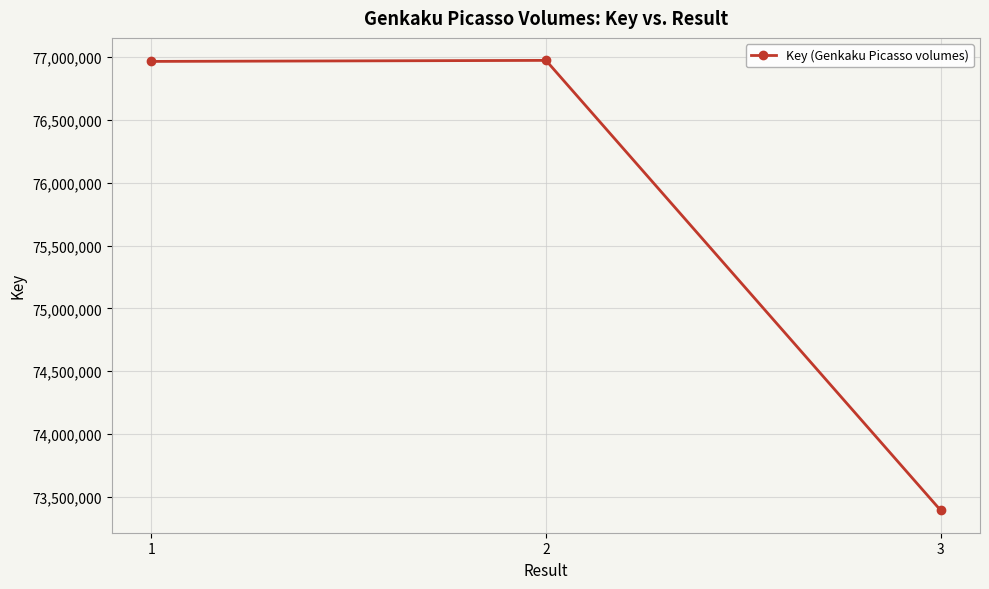

Which category has the lowest value across all series?

3